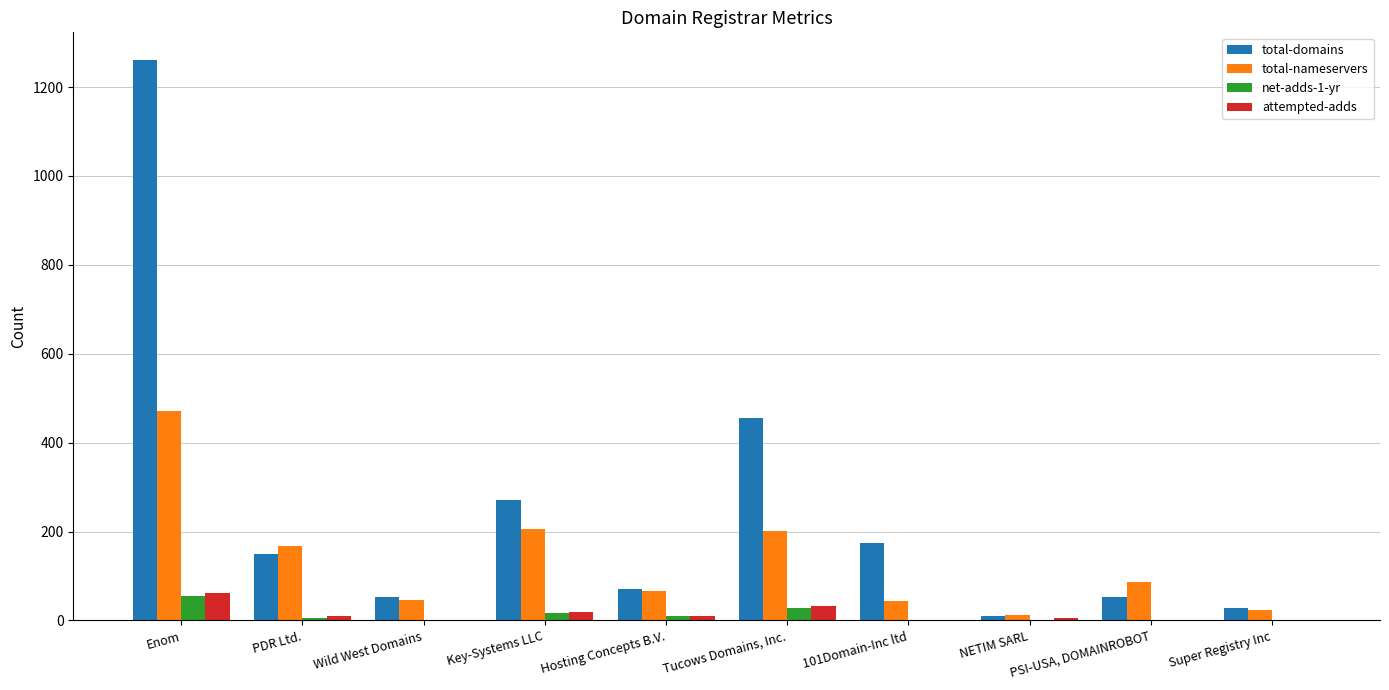

What are all the series names shown in the legend?

total-domains, total-nameservers, net-adds-1-yr, attempted-adds